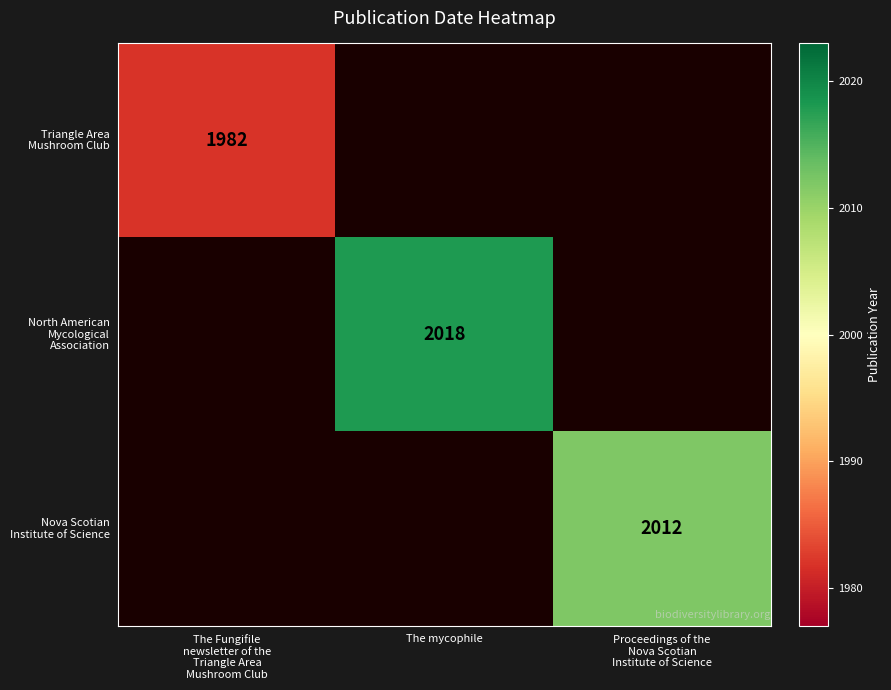

How many distinct data groups are displayed?

3